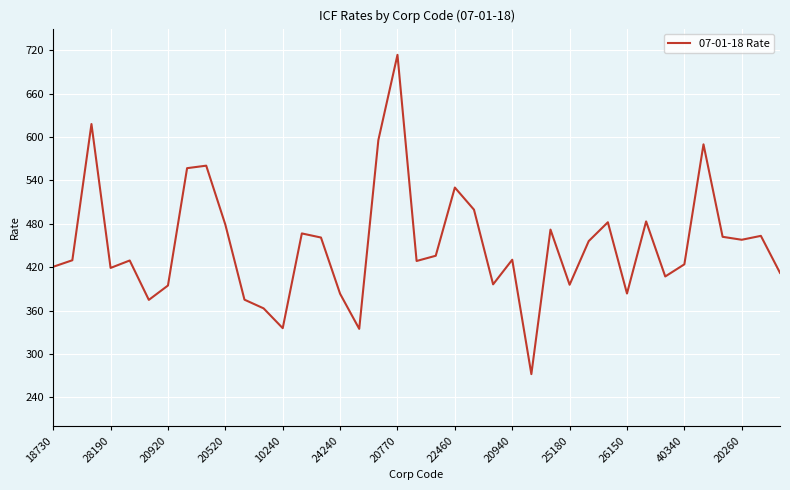

What is the sum of all values?

17595.6